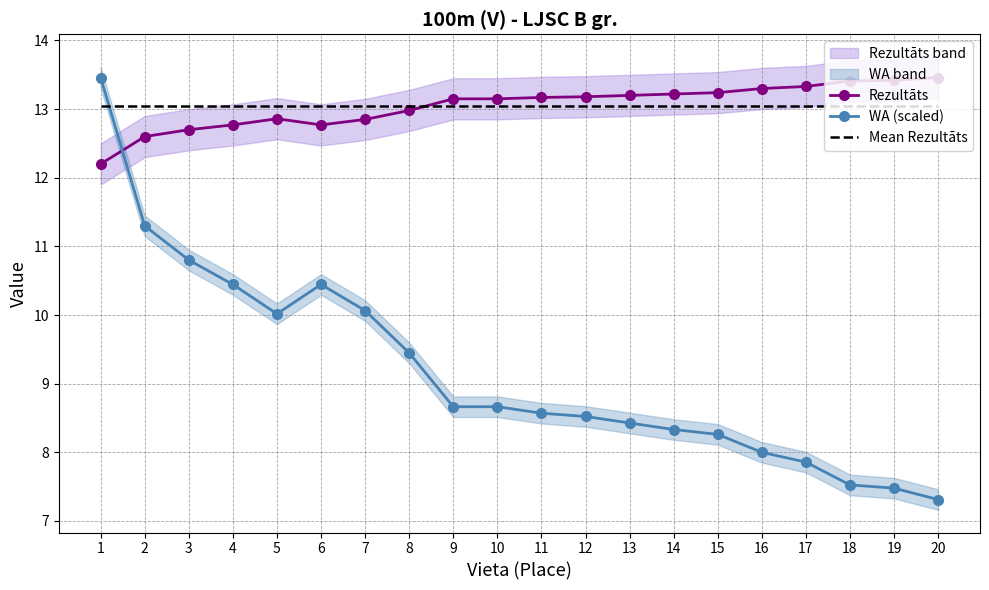

Rank the series by their maximum value, from lowest to highest.

Mean Rezultāts, Rezultāts, WA (scaled)